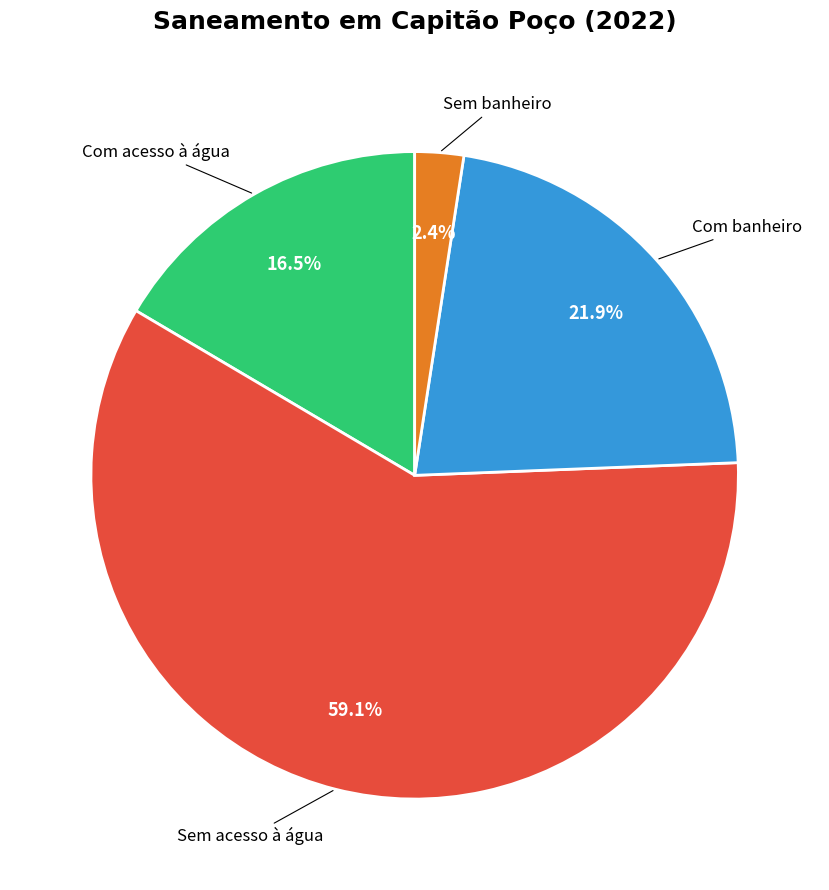

Is the sum of Sem acesso à água and Com acesso à água greater than half?

Yes